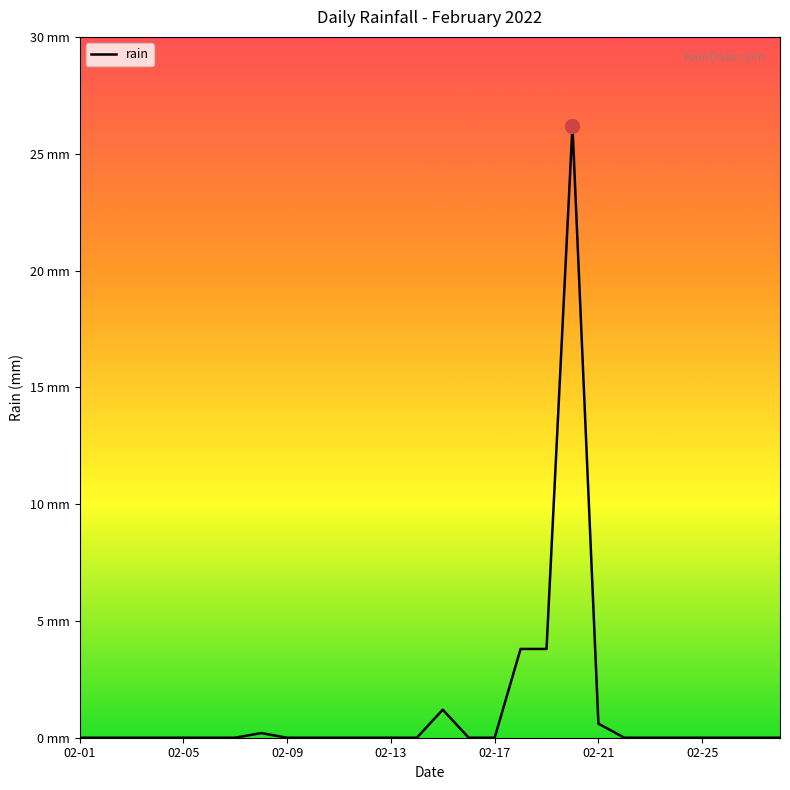

What is the greatest value displayed?

26.2